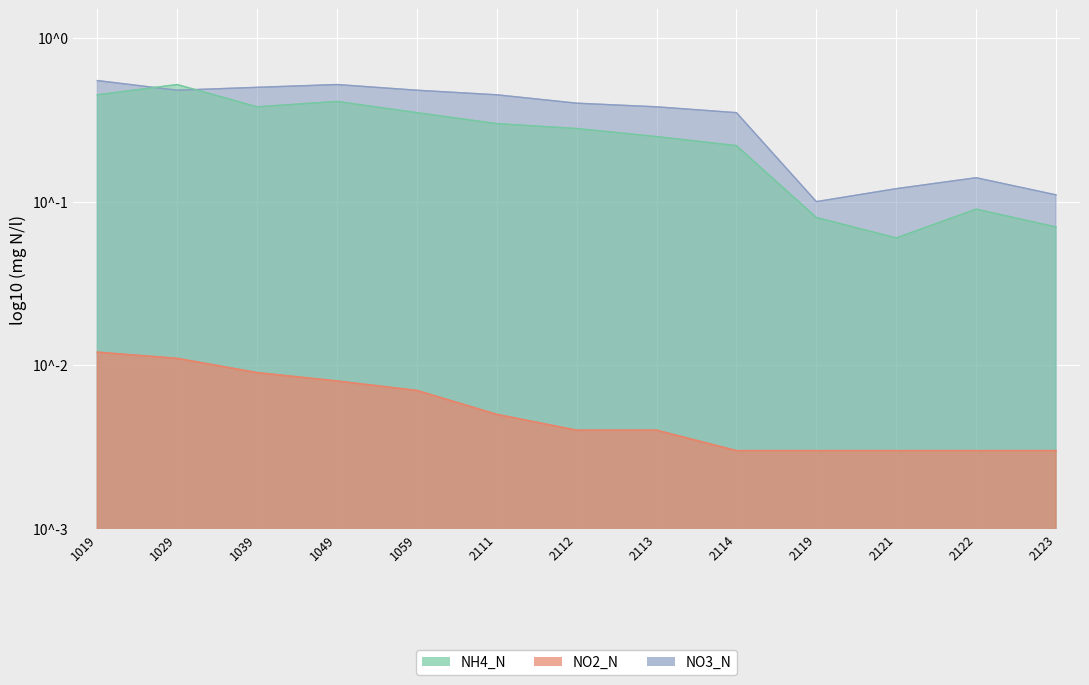

Which series changed the most between 2112 and 2119?

NO3_N